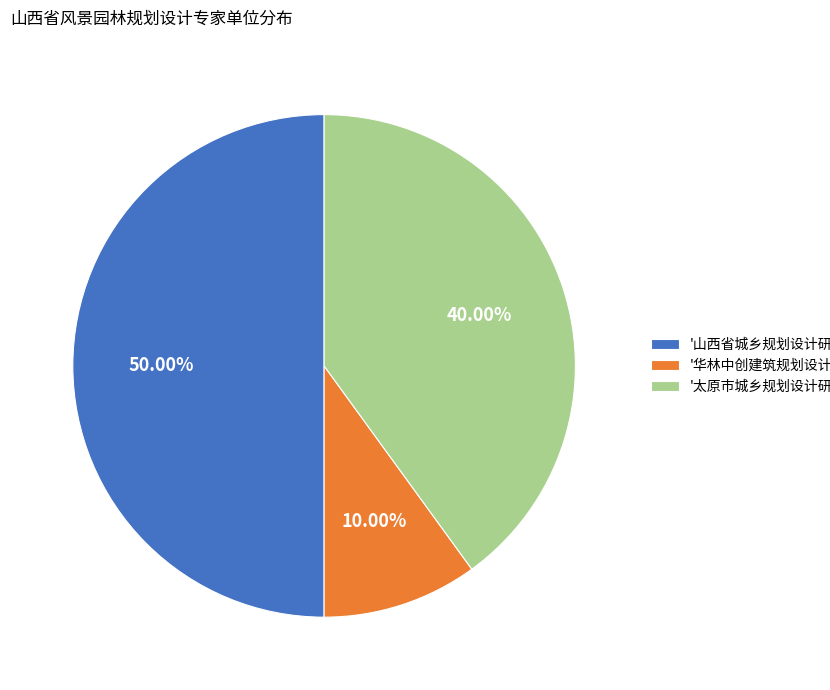

Approximately how many times larger is the value at '太原市城乡规划设计研究院' compared to '华林中创建筑规划设计有限公司'?

4.0